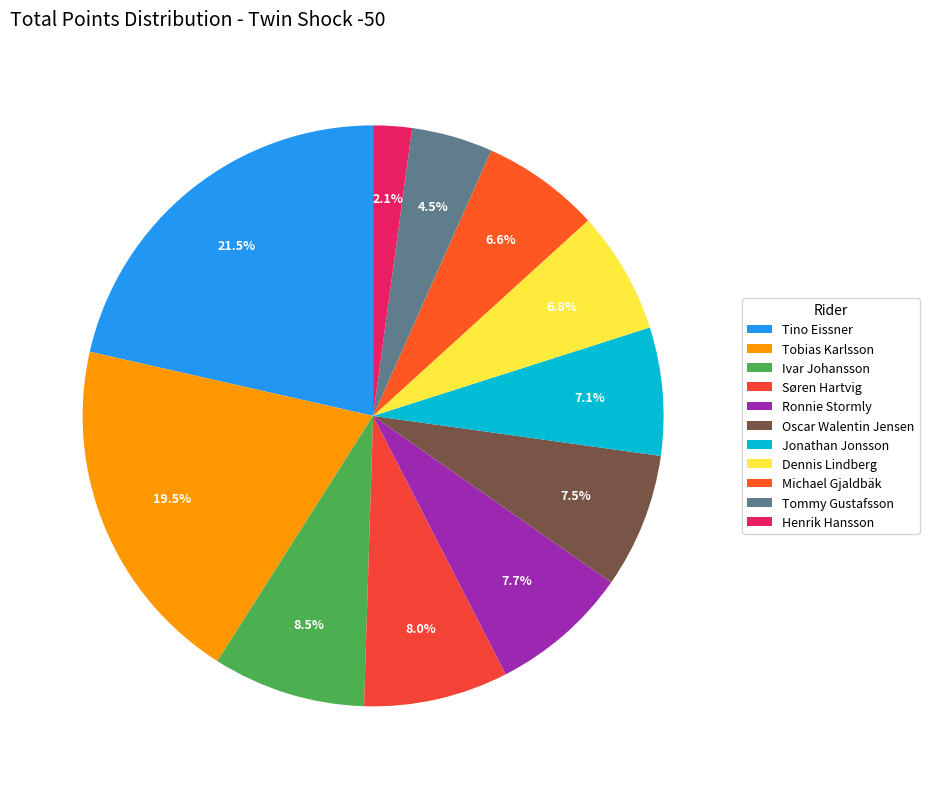

True or false: Ivar Johansson accounts for 3% of the total.

False